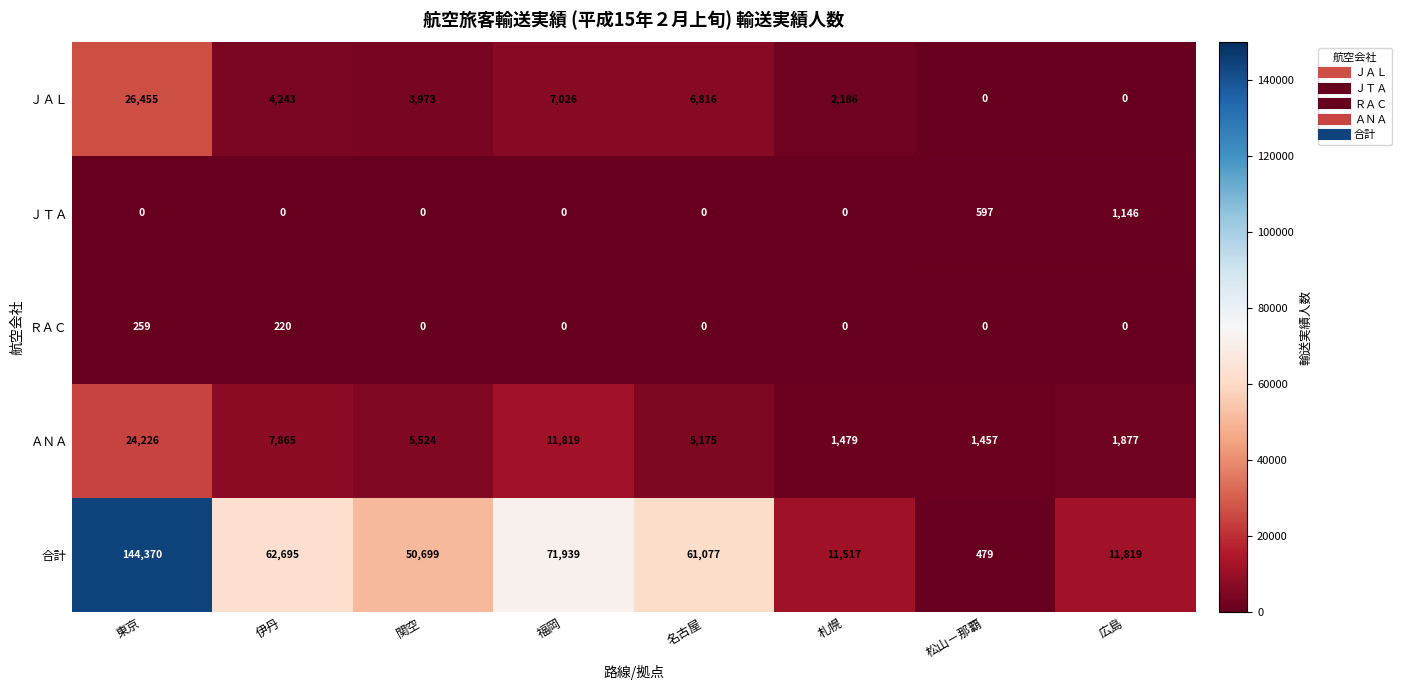

What is the total value across all series at 伊丹?

75023